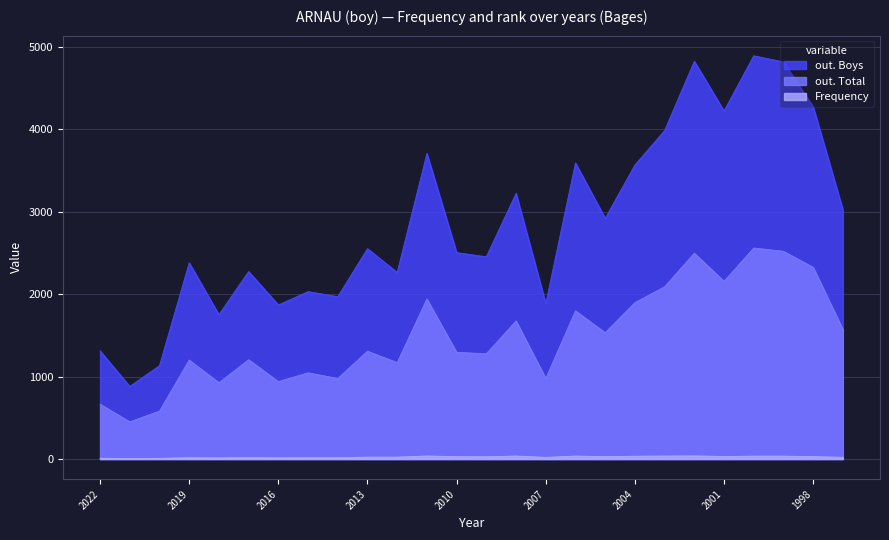

True or false: out. Boys and out. Total intersect in this chart.

False